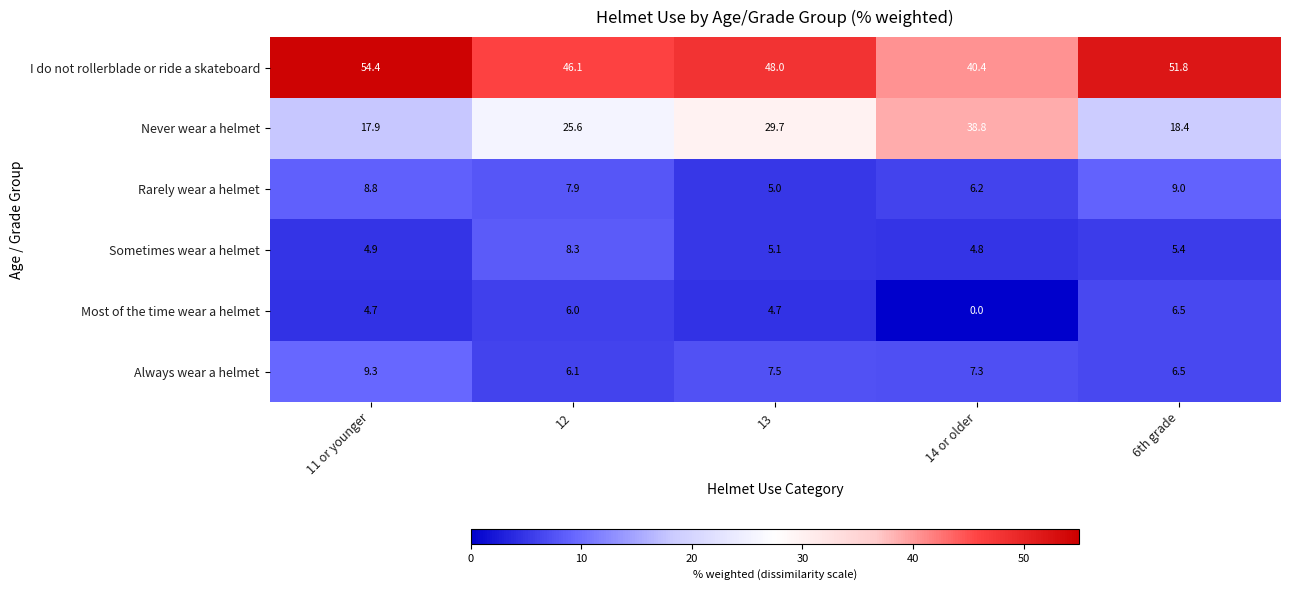

At which label does Never wear a helmet first exceed 25?

12